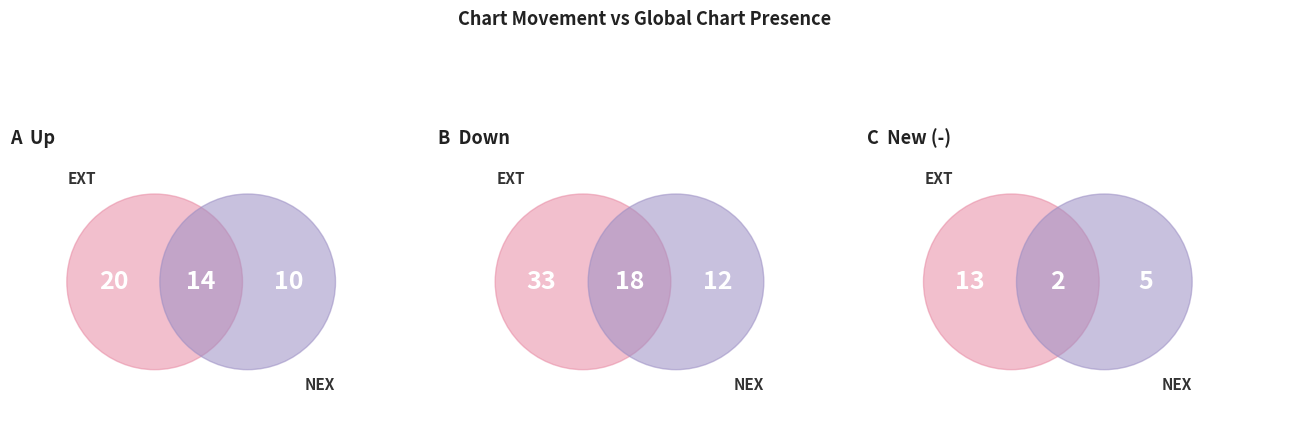

Count the number of slices in the pie.

3